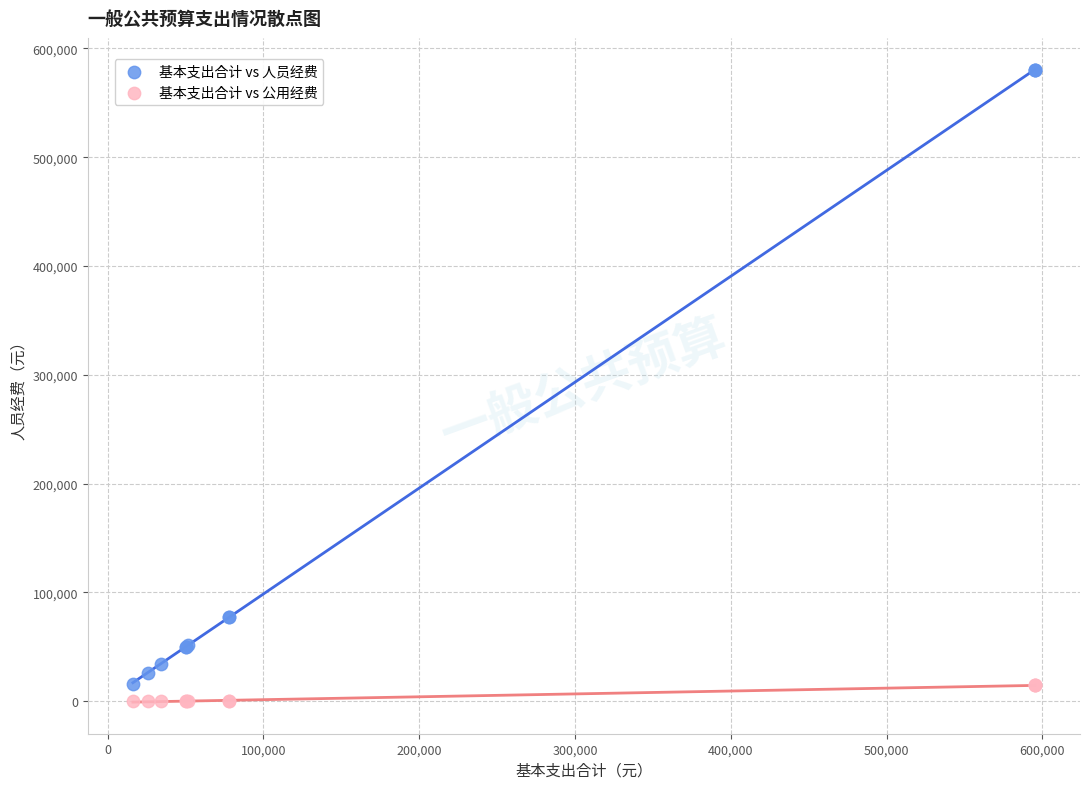

Which series has the largest Y range (max minus min)?

基本支出合计 vs 人员经费